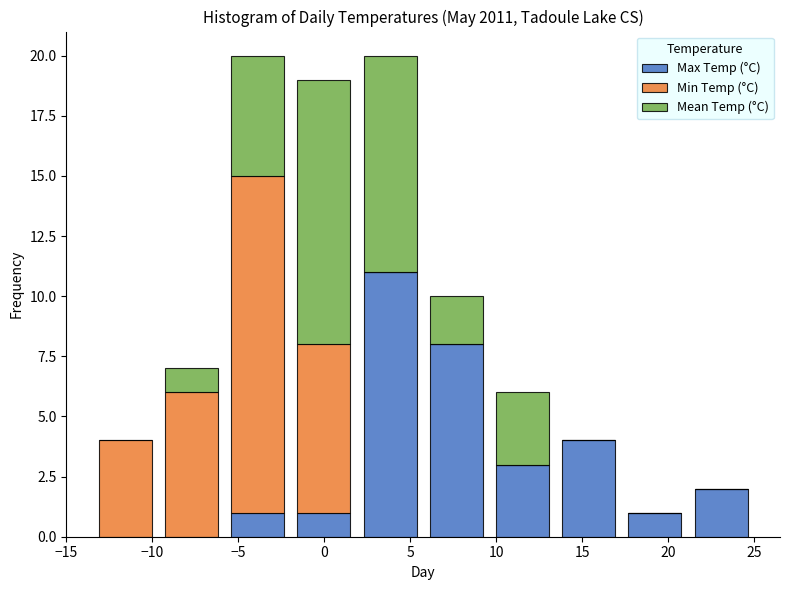

Reading left to right, transcribe this chart: for each stacked bar, give the range it covers on the x-axis and its total height. Neither the bar edges nor the heights are printed on the chart, so give them approximately, as read against the axes.

-13.50 to -9.65: 4
-9.65 to -5.80: 7
-5.80 to -1.95: 20
-1.95 to 1.90: 19
1.90 to 5.75: 20
5.75 to 9.60: 10
9.60 to 13.45: 6
13.45 to 17.30: 4
17.30 to 21.15: 1
21.15 to 25.00: 2